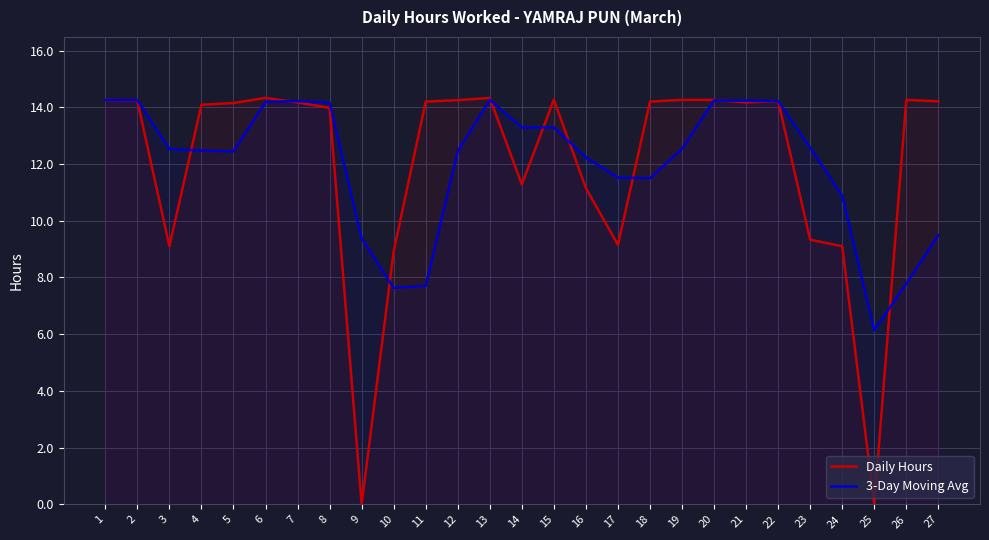

What is the average value of the Daily Hours series?

12.0